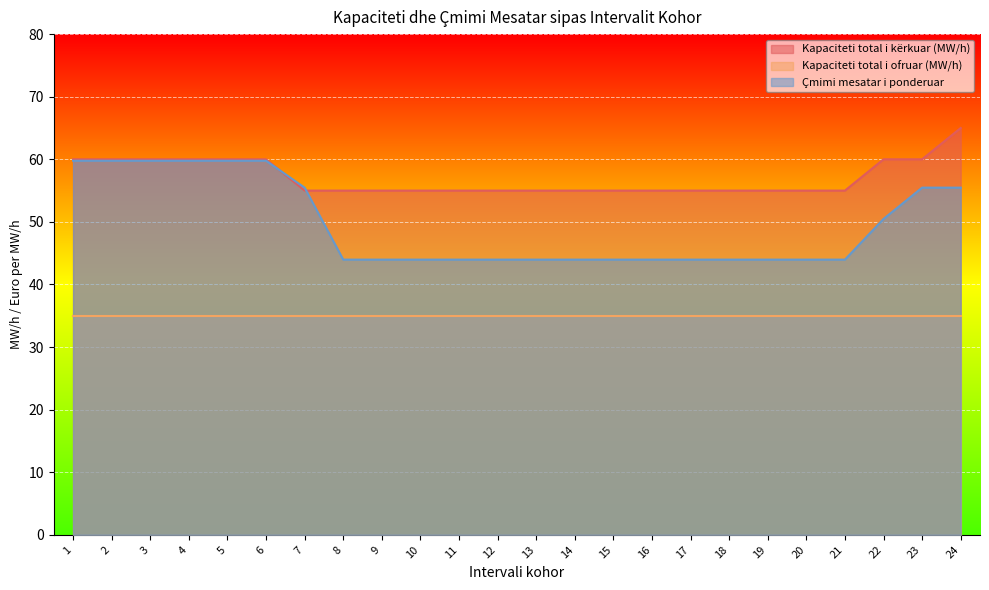

What is the total value across all series at 16?

134.0